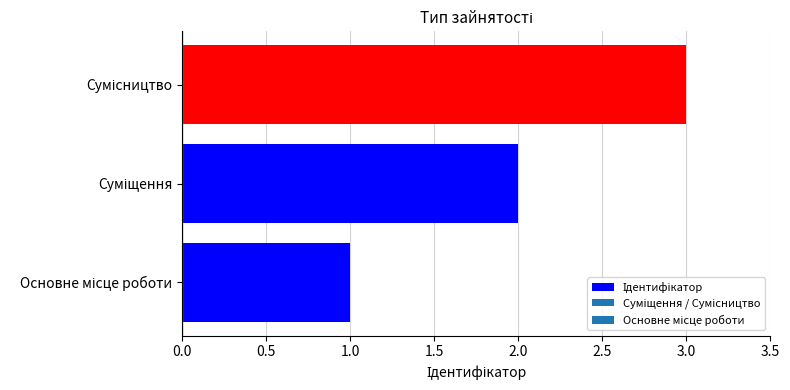

Does the chart contain stacked bars?

No